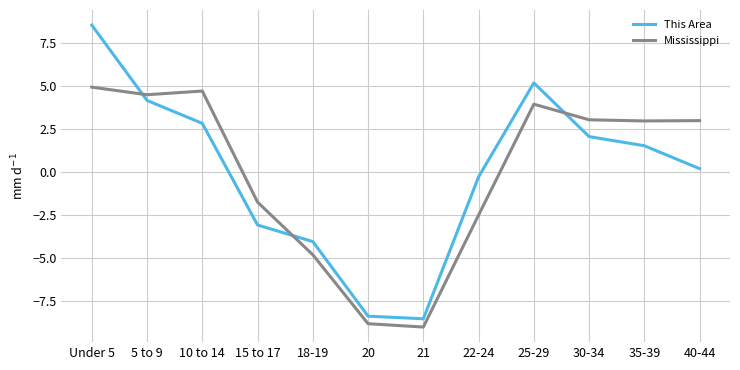

Rank the series at 10 to 14 from highest to lowest value.

Mississippi, This Area